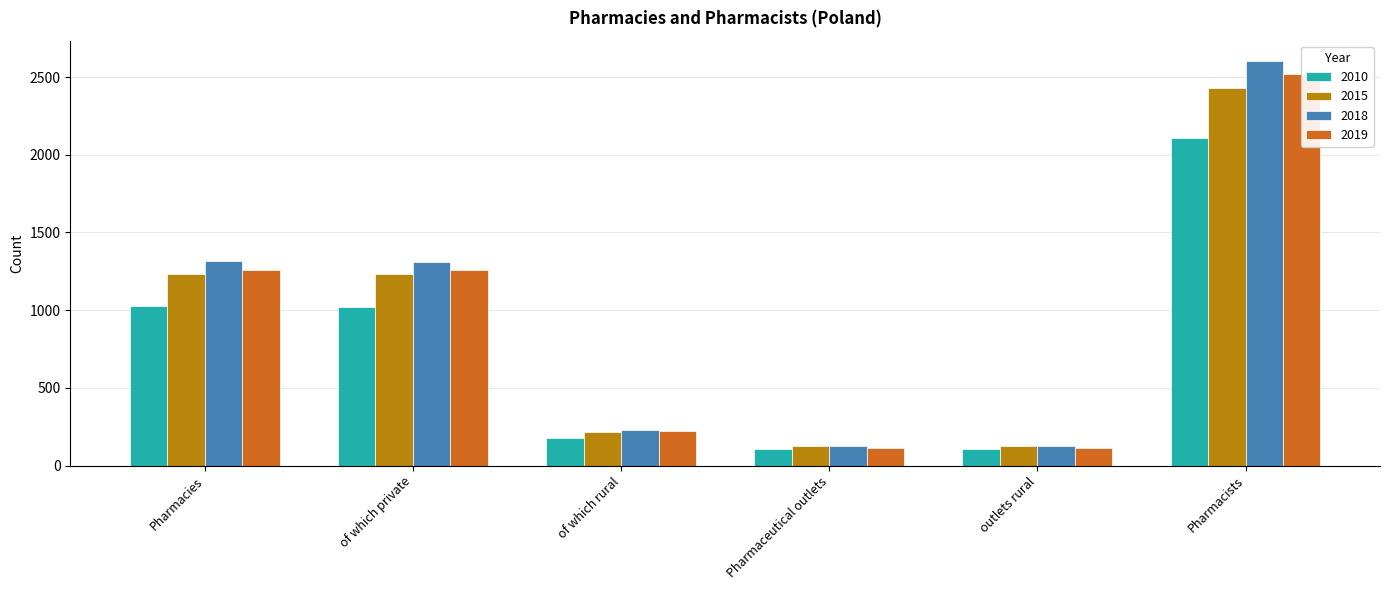

What is the difference between the 2015 values at Pharmacists and Pharmacies?

1194